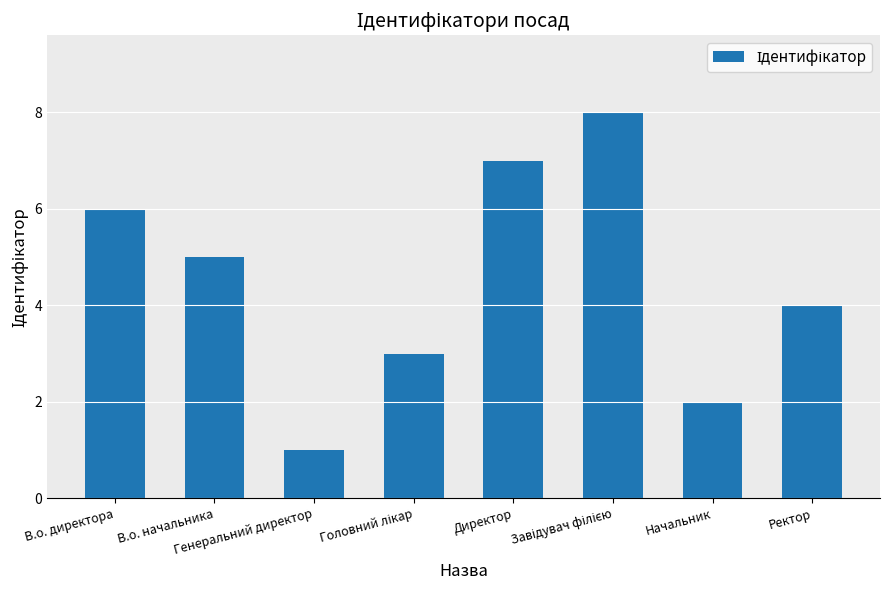

The chart shows a value of 5 at Ректор. True or false?

False